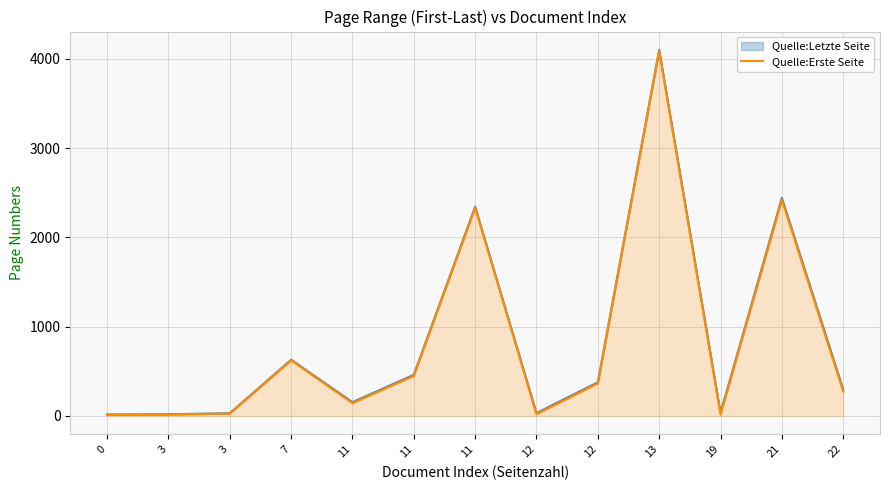

What are all the series names shown in the legend?

Quelle:Letzte Seite, Quelle:Erste Seite